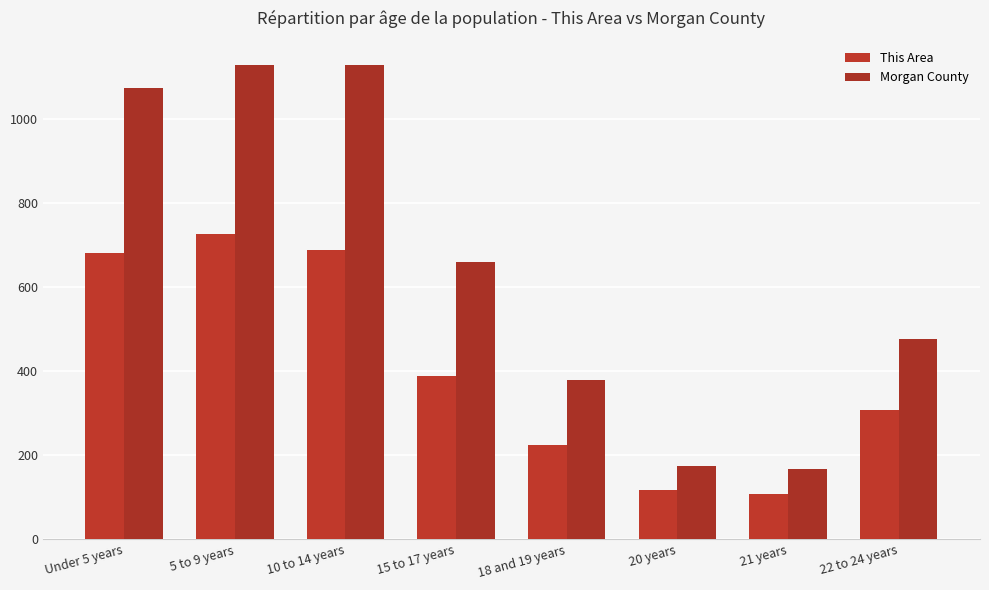

What position from the left is Under 5 years?

1